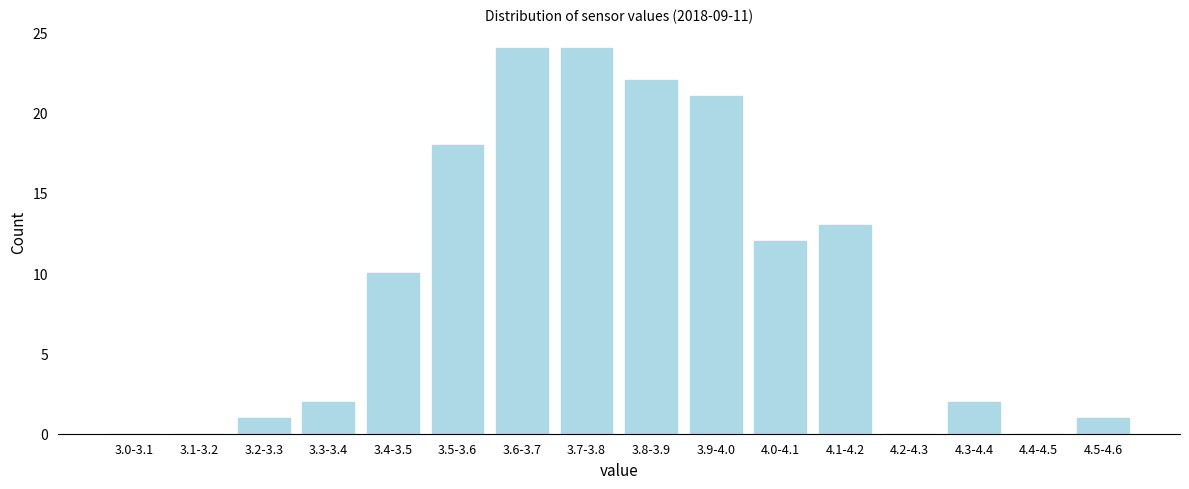

Reading left to right, extract all data points from this chart.

3.0-3.1=0	3.1-3.2=0	3.2-3.3=1	3.3-3.4=2	3.4-3.5=10	3.5-3.6=18	3.6-3.7=24	3.7-3.8=24	3.8-3.9=22	3.9-4.0=21	4.0-4.1=12	4.1-4.2=13	4.2-4.3=0	4.3-4.4=2	4.4-4.5=0	4.5-4.6=1